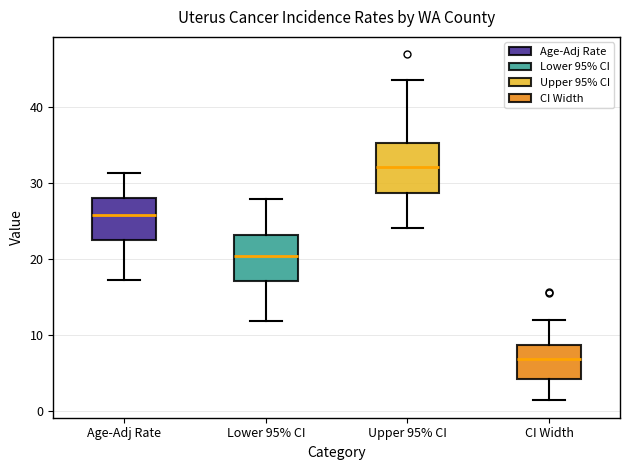

Reading left to right, transcribe this box plot: for each box, give where its median line is, the range the box spans, and where its two whiskers end, as read against the y-axis. The values are not printed on the chart, so give them approximately, as read against the axis.

Age-Adj Rate: median 26, box 23 to 28, whiskers 17 to 31
Lower 95% CI: median 20, box 17 to 23, whiskers 12 to 28
Upper 95% CI: median 32, box 29 to 35, whiskers 24 to 44
CI Width: median 7, box 4 to 9, whiskers 1 to 12